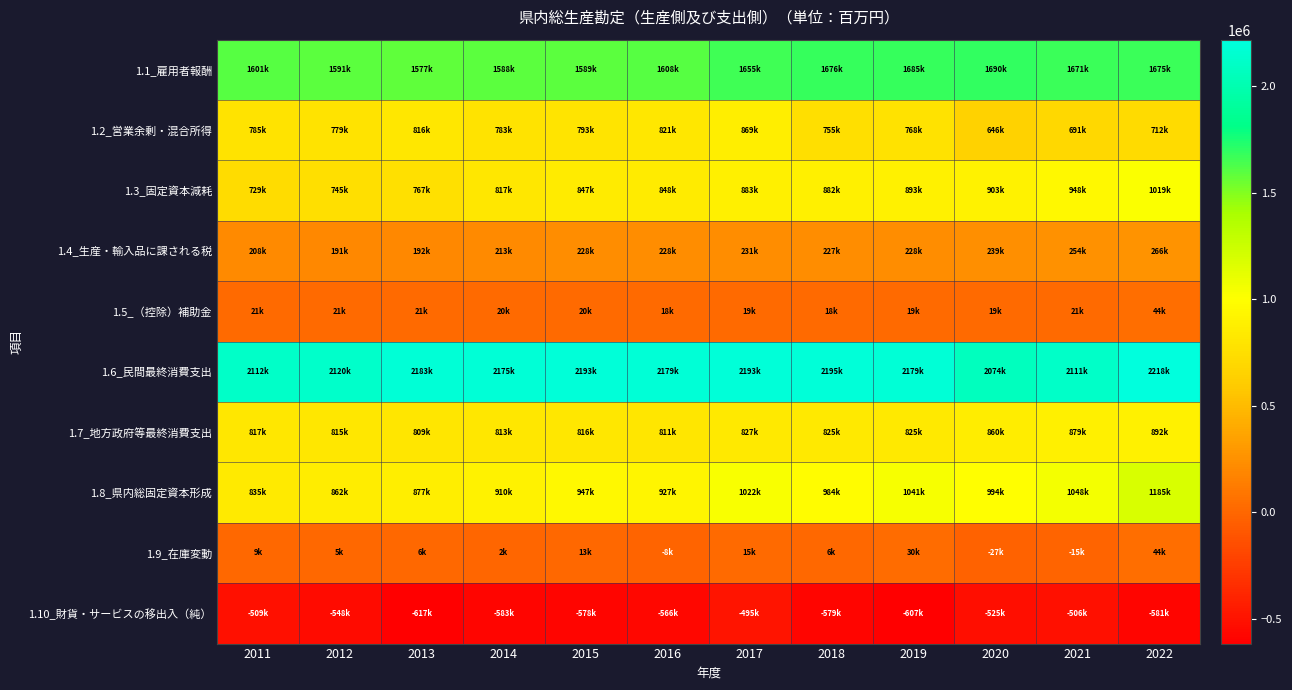

Rank the series by their maximum value, from highest to lowest.

1.6_民間最終消費支出, 1.1_雇用者報酬, 1.8_県内総固定資本形成, 1.3_固定資本減耗, 1.7_地方政府等最終消費支出, 1.2_営業余剰・混合所得, 1.4_生産・輸入品に課される税, 1.9_在庫変動, 1.5_（控除）補助金, 1.10_財貨・サービスの移出入（純）